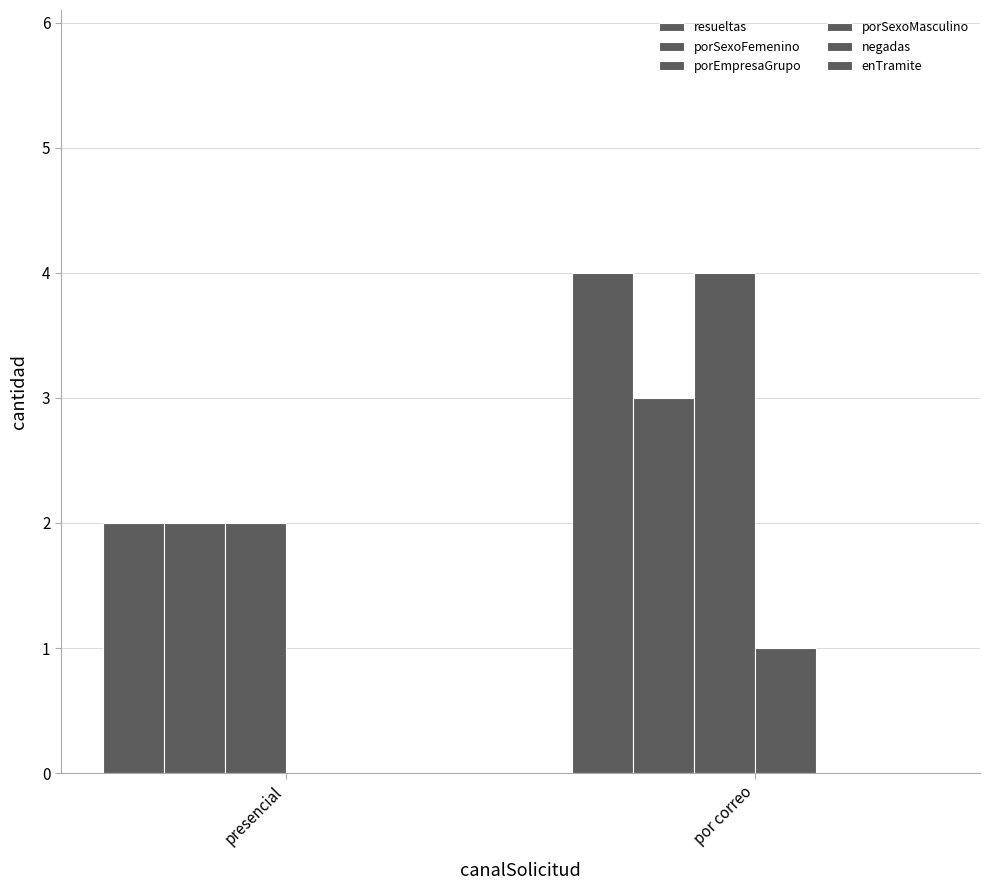

Which series has the largest total across all categories?

resueltas